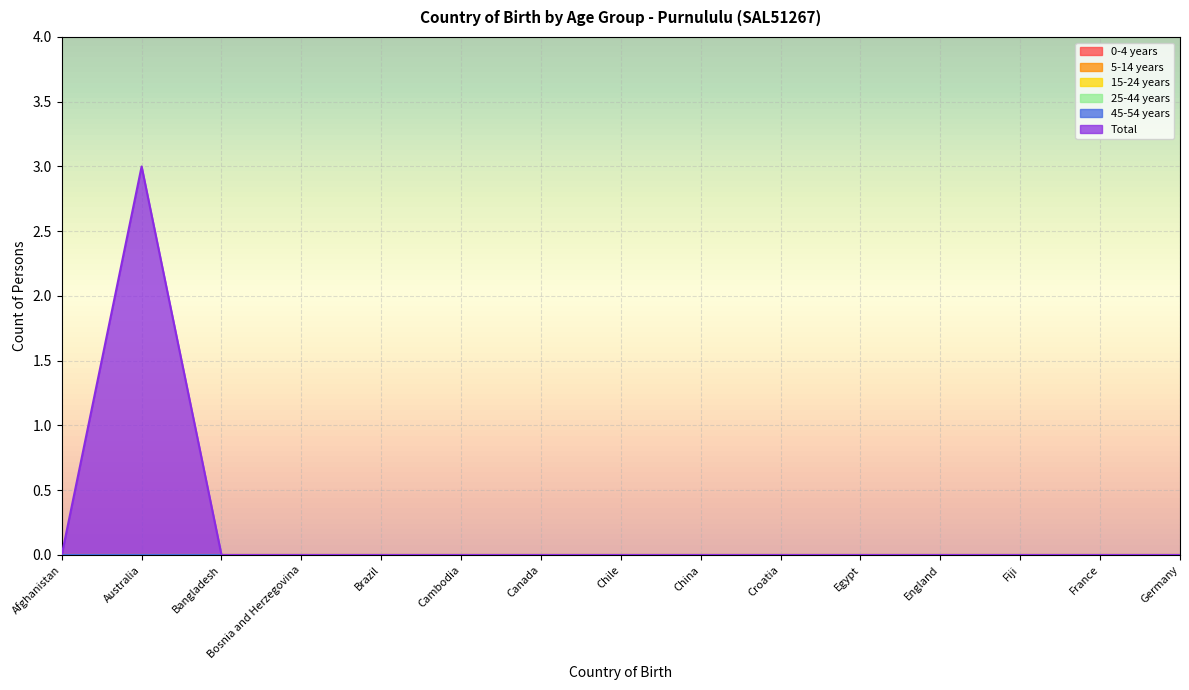

Reading left to right, transcribe all the data shown in this chart.

0-4 years: Afghanistan=0	Australia=0	Bangladesh=0	Bosnia and Herzegovina=0	Brazil=0	Cambodia=0	Canada=0	Chile=0	China=0	Croatia=0	Egypt=0	England=0	Fiji=0	France=0	Germany=0
5-14 years: Afghanistan=0	Australia=0	Bangladesh=0	Bosnia and Herzegovina=0	Brazil=0	Cambodia=0	Canada=0	Chile=0	China=0	Croatia=0	Egypt=0	England=0	Fiji=0	France=0	Germany=0
15-24 years: Afghanistan=0	Australia=0	Bangladesh=0	Bosnia and Herzegovina=0	Brazil=0	Cambodia=0	Canada=0	Chile=0	China=0	Croatia=0	Egypt=0	England=0	Fiji=0	France=0	Germany=0
25-44 years: Afghanistan=0	Australia=0	Bangladesh=0	Bosnia and Herzegovina=0	Brazil=0	Cambodia=0	Canada=0	Chile=0	China=0	Croatia=0	Egypt=0	England=0	Fiji=0	France=0	Germany=0
45-54 years: Afghanistan=0	Australia=0	Bangladesh=0	Bosnia and Herzegovina=0	Brazil=0	Cambodia=0	Canada=0	Chile=0	China=0	Croatia=0	Egypt=0	England=0	Fiji=0	France=0	Germany=0
Total: Afghanistan=0	Australia=3	Bangladesh=0	Bosnia and Herzegovina=0	Brazil=0	Cambodia=0	Canada=0	Chile=0	China=0	Croatia=0	Egypt=0	England=0	Fiji=0	France=0	Germany=0